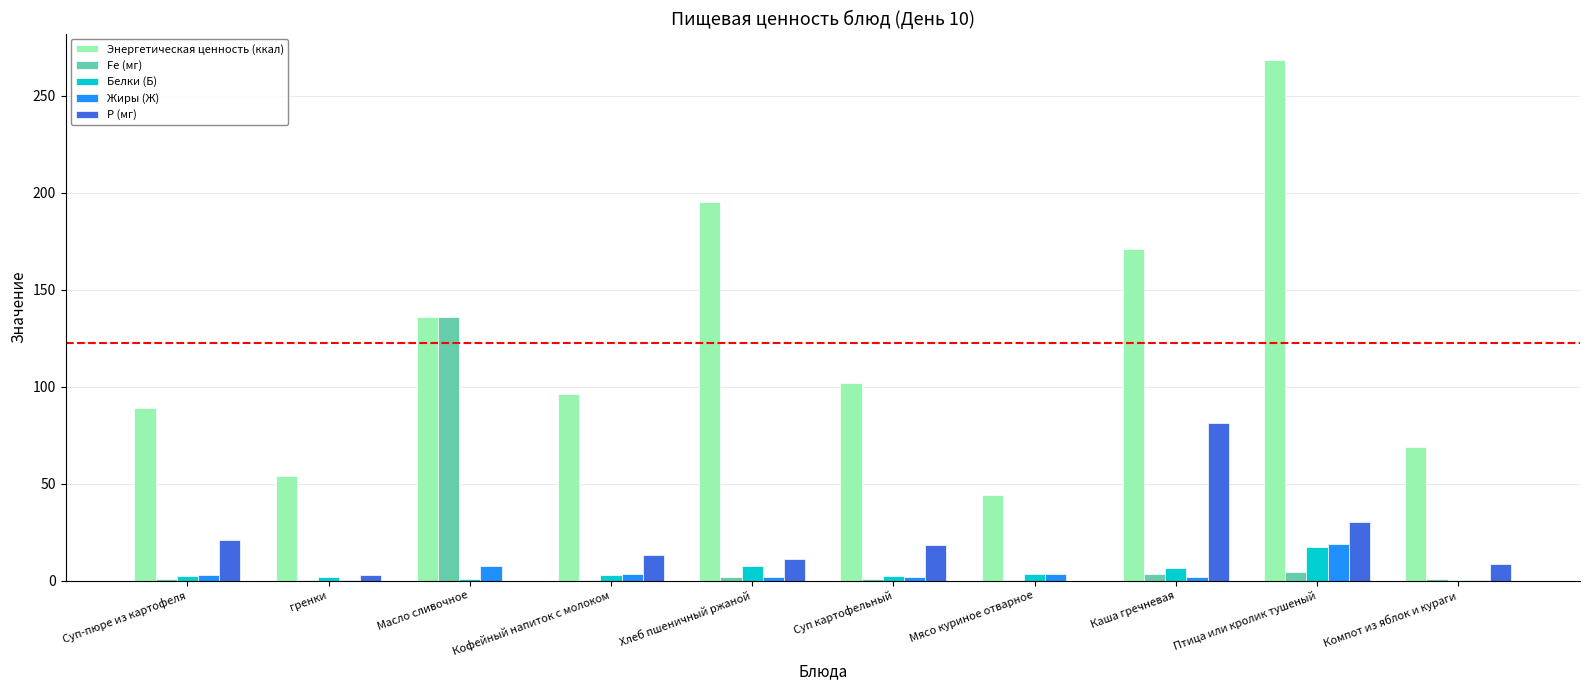

Which series has the largest total across all categories?

Энергетическая ценность (ккал)